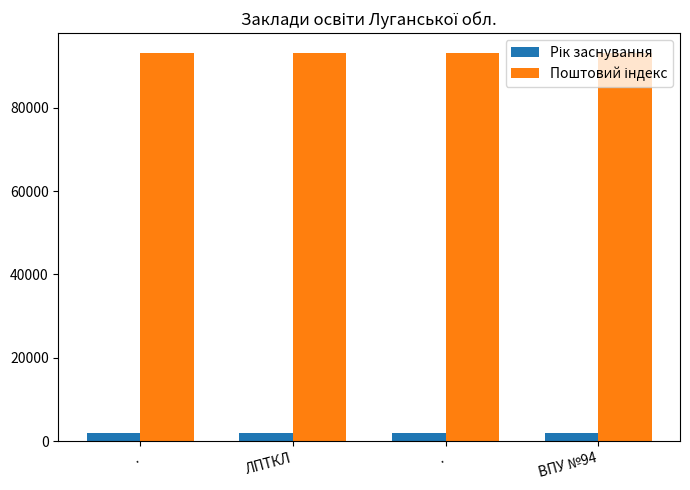

Reading left to right, transcribe all the data shown in this chart.

Рік заснування: .=2008	ЛПТКЛ=1962	.=1943	ВПУ №94=1964
Поштовий індекс: .=93100	ЛПТКЛ=93100	.=93191	ВПУ №94=93107